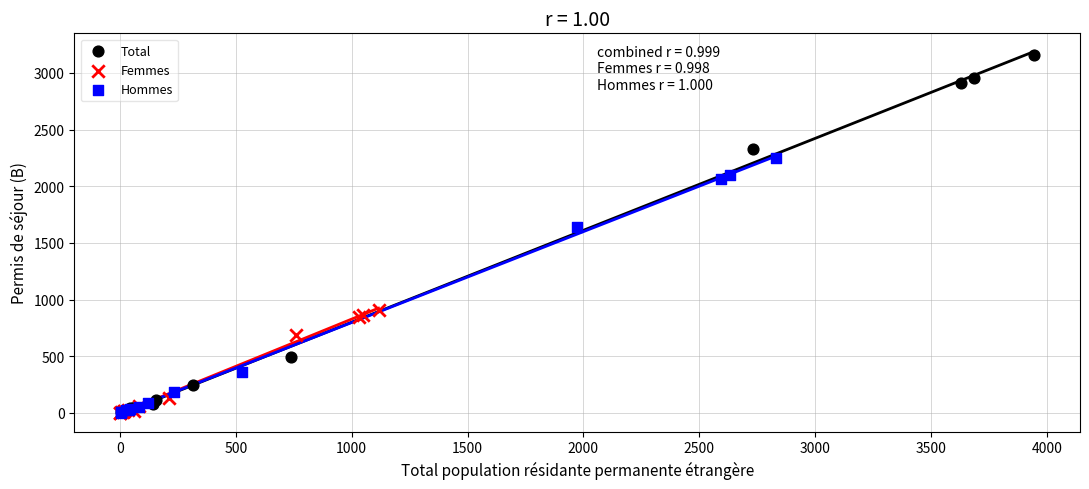

Which series has the widest spread of Y values?

Total